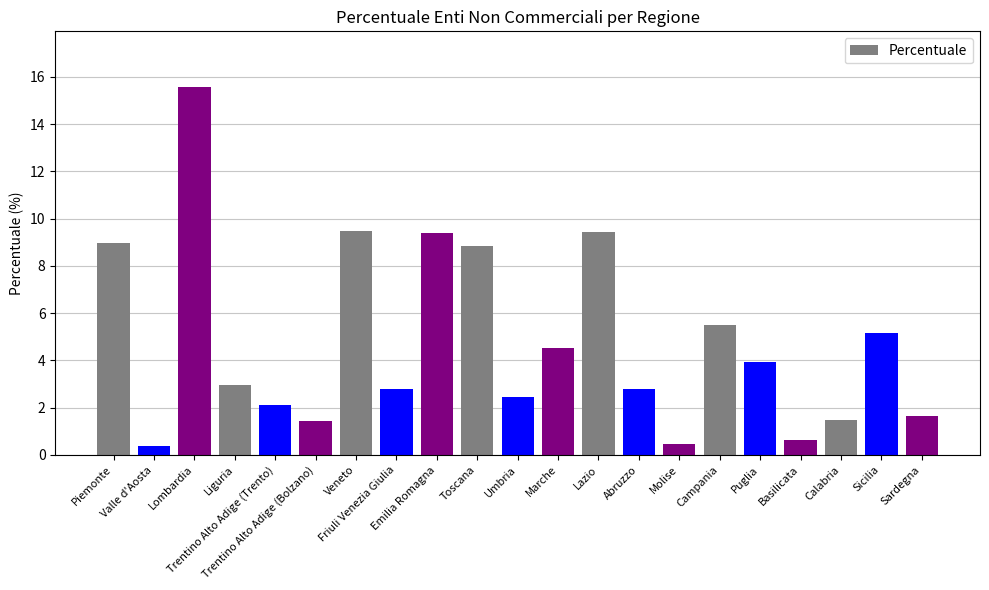

What is the change in value from Veneto to Marche?

-5.0